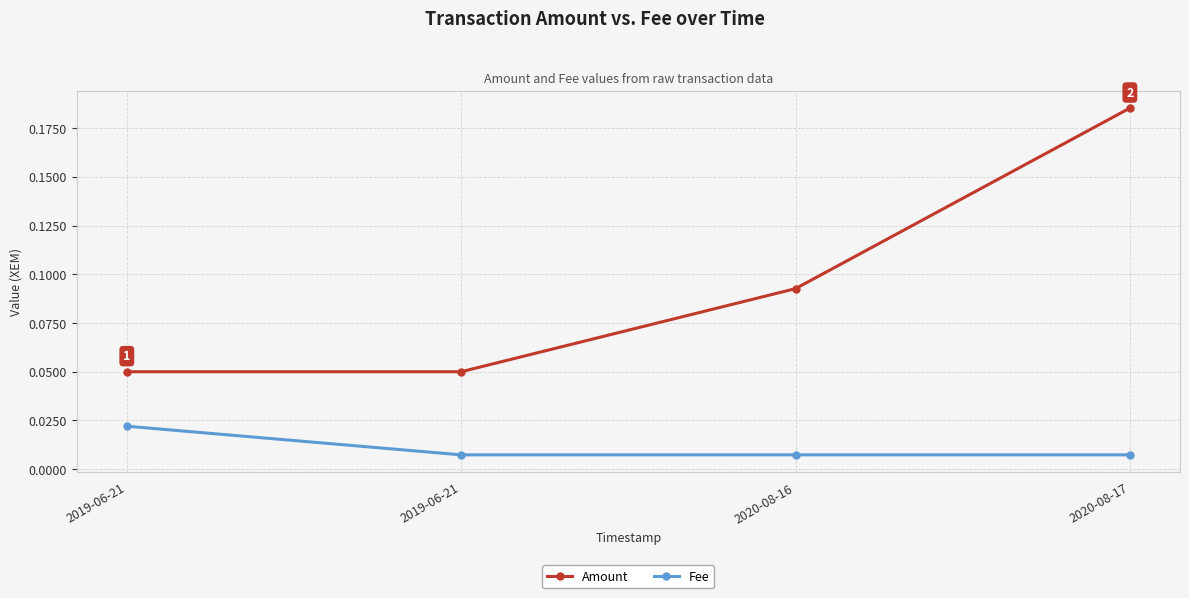

True or false: Fee and Amount cross at least once.

False